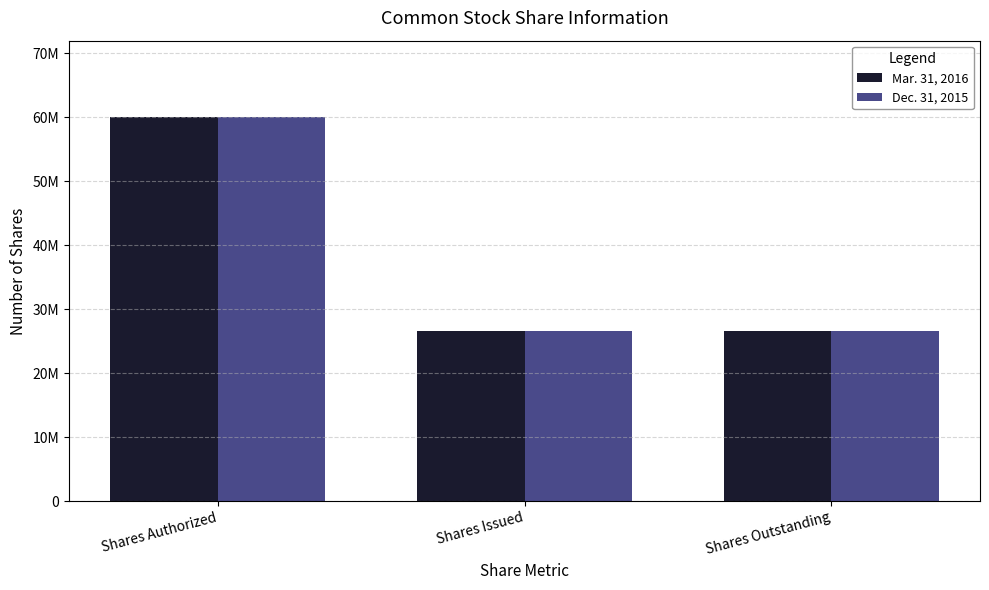

What is the label of the 2nd bar from the right?

Shares Issued